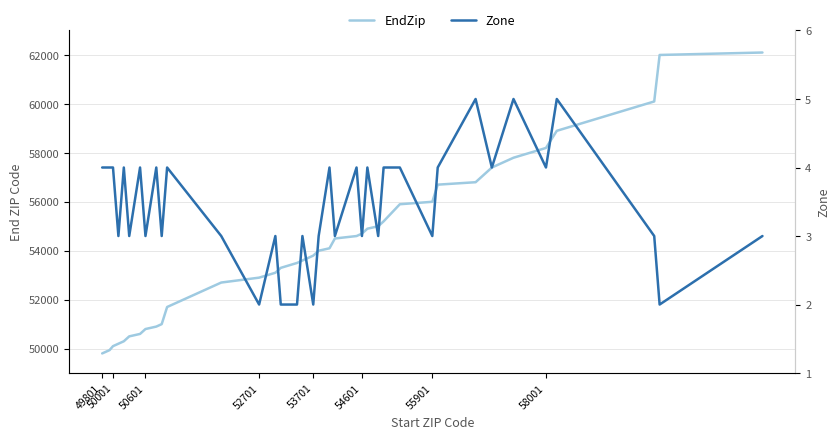

Rank the series by their maximum value, from highest to lowest.

EndZip, Zone